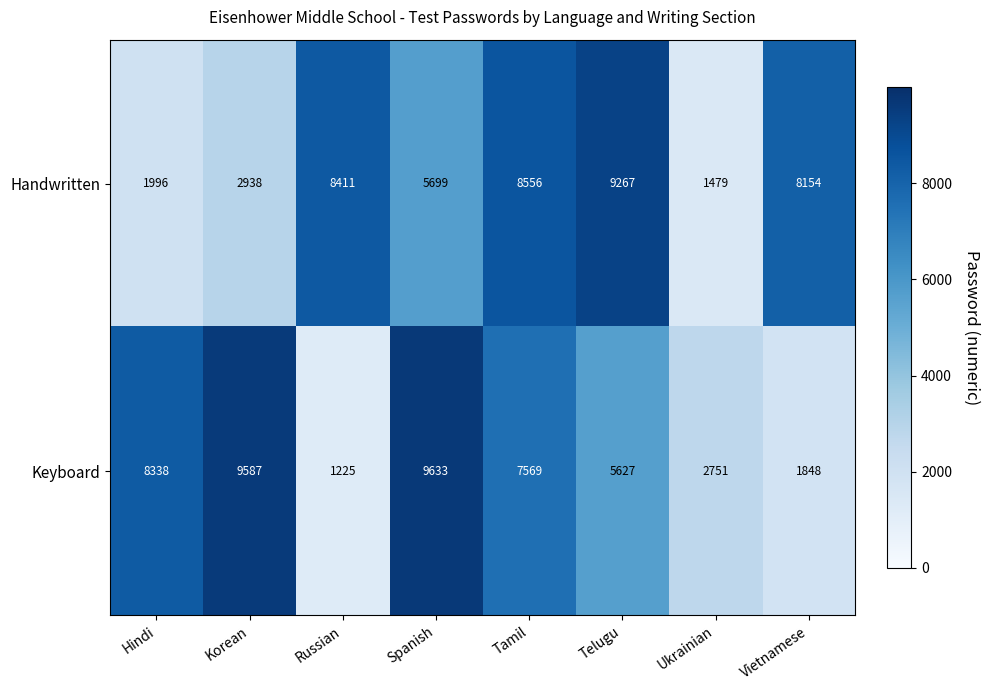

What is the difference between the maximum and minimum values in the Keyboard series?

8408